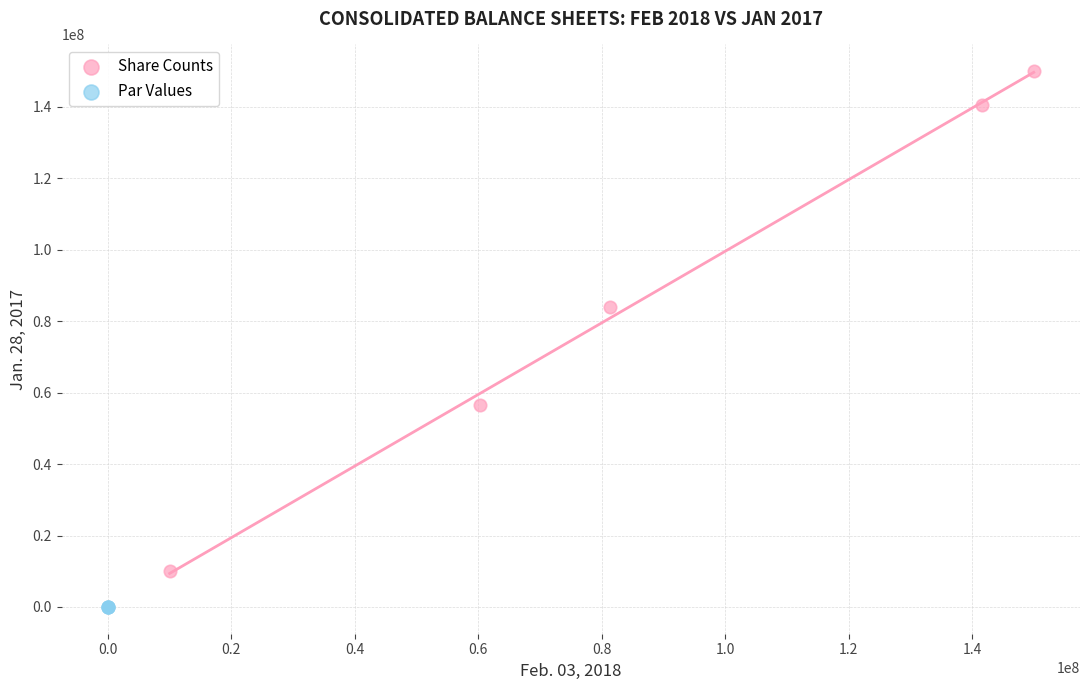

Which series has the largest Y range (max minus min)?

Share Counts